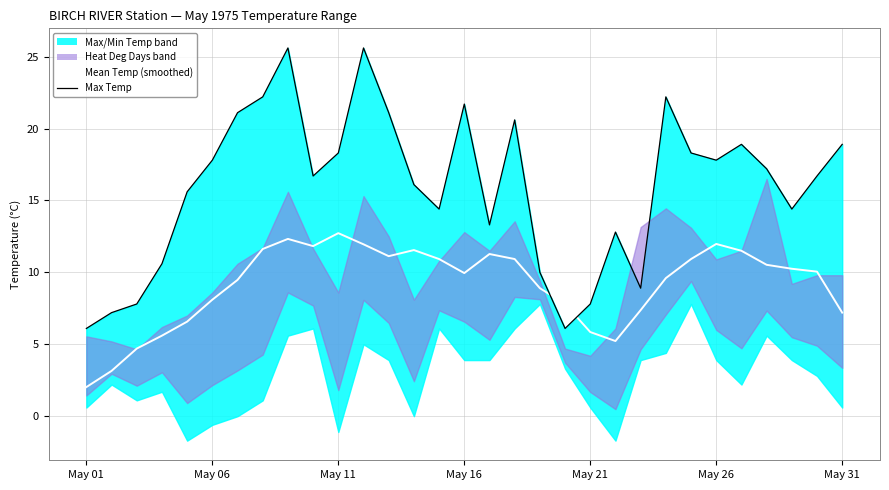

Which series has the largest total across all categories?

Max Temp line